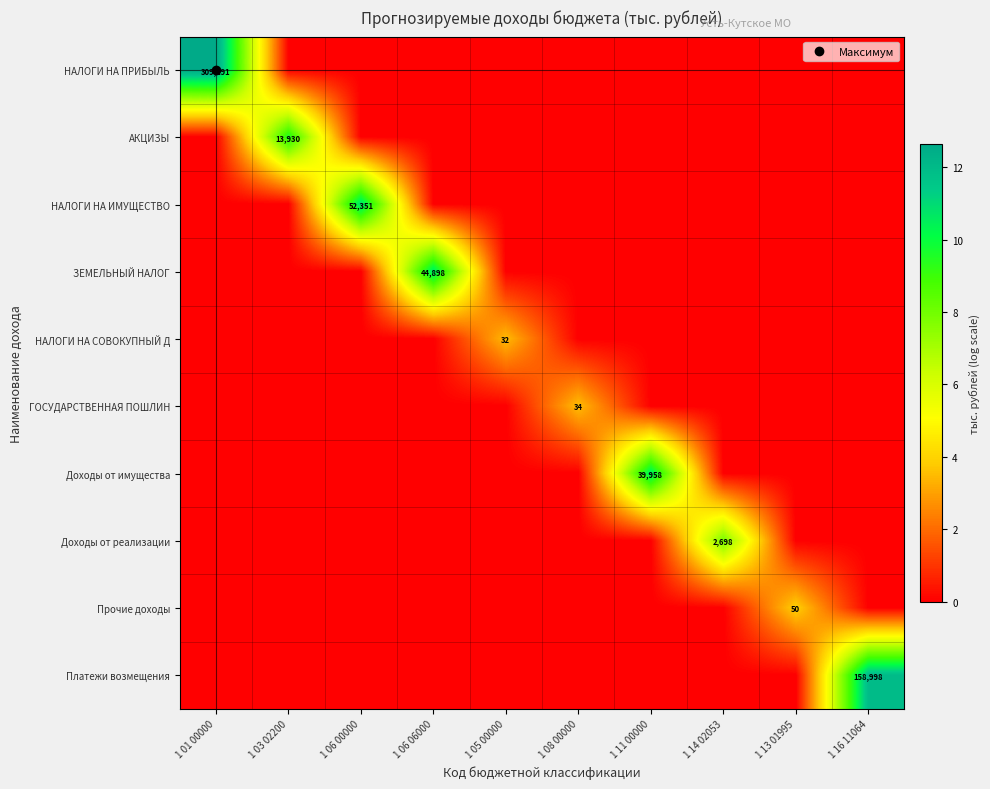

At which category is the sum across all series the highest?

1 01 00000